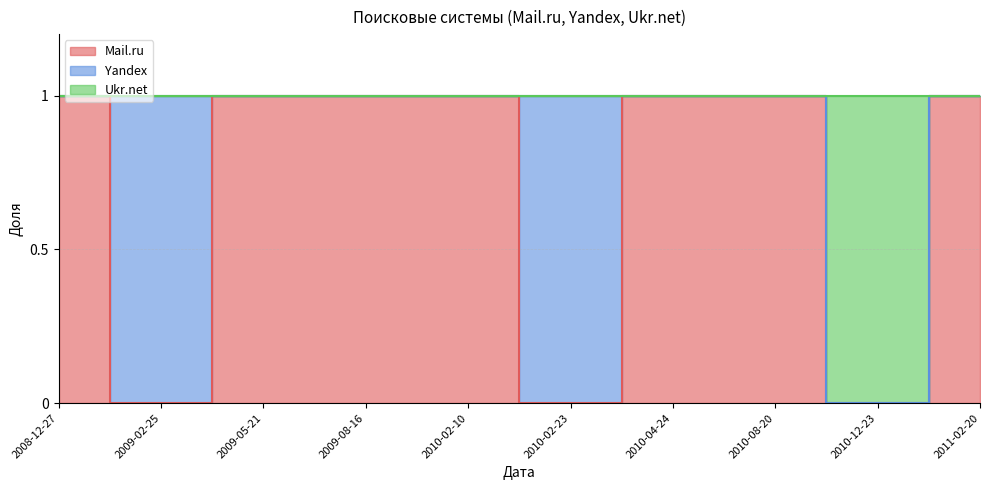

True or false: Mail.ru and Ukr.net intersect in this chart.

False